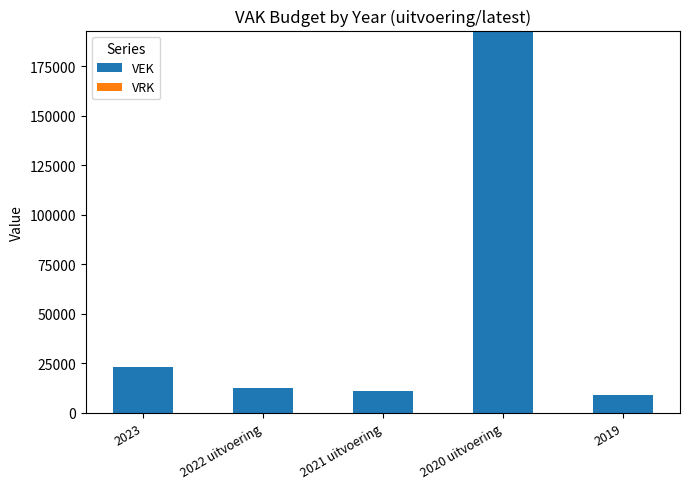

Which has a higher value, 2020 uitvoering or 2019?

2020 uitvoering